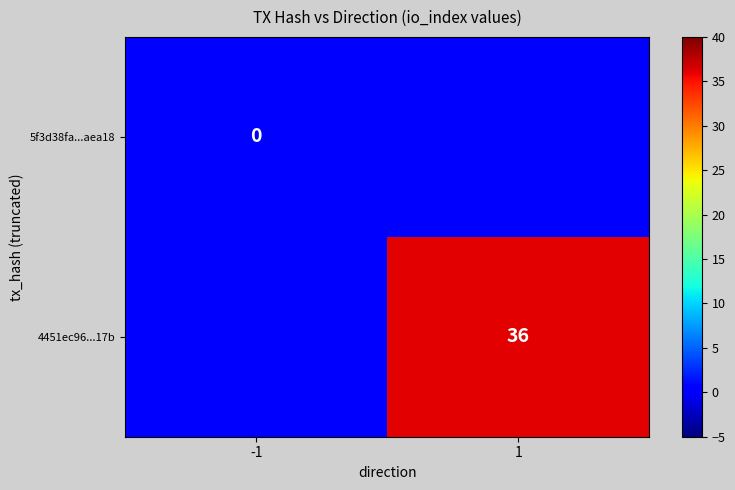

What is the difference between the highest and lowest values at 1?

36